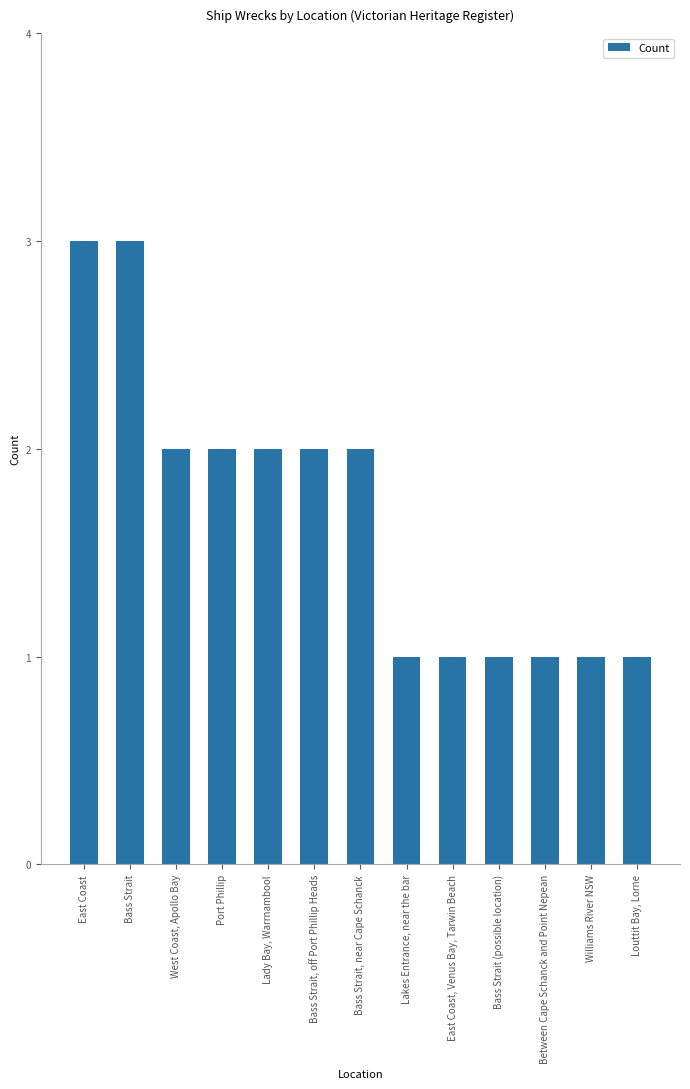

What is the difference between the values at Lakes Entrance, near the bar and Bass Strait, off Port Phillip Heads?

1